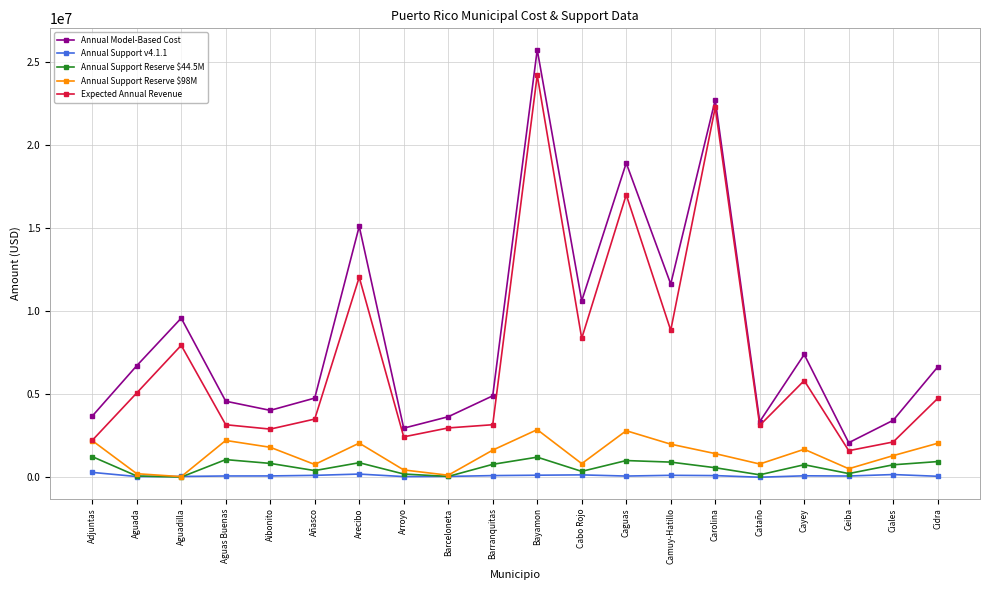

What is the smallest value displayed?

11624